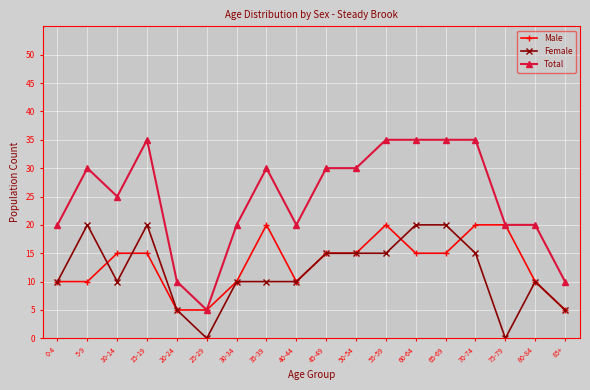

Does the chart have visible grid lines?

Yes